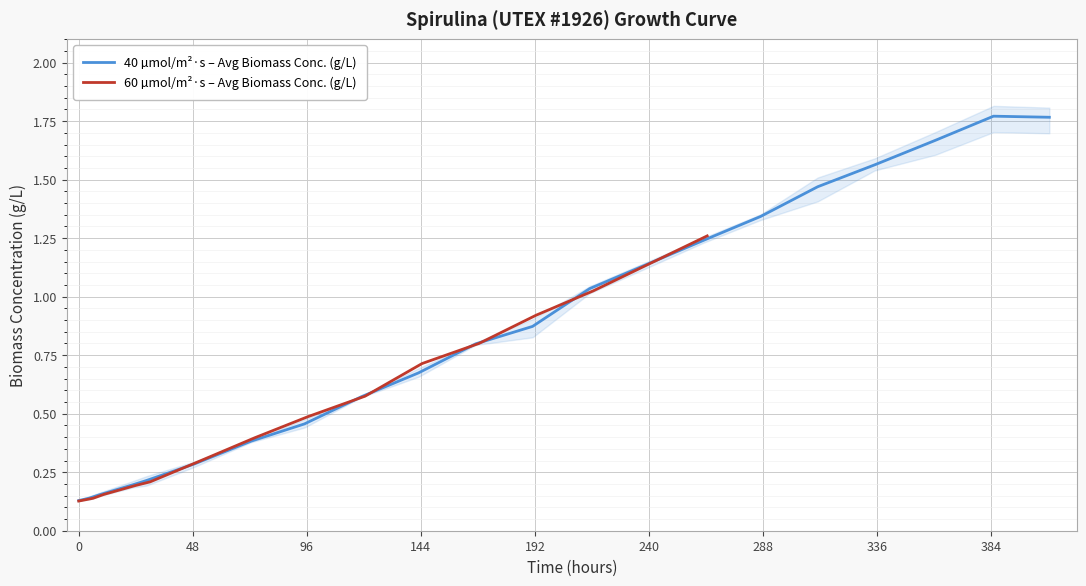

Between 263 and 143, which is larger?

263